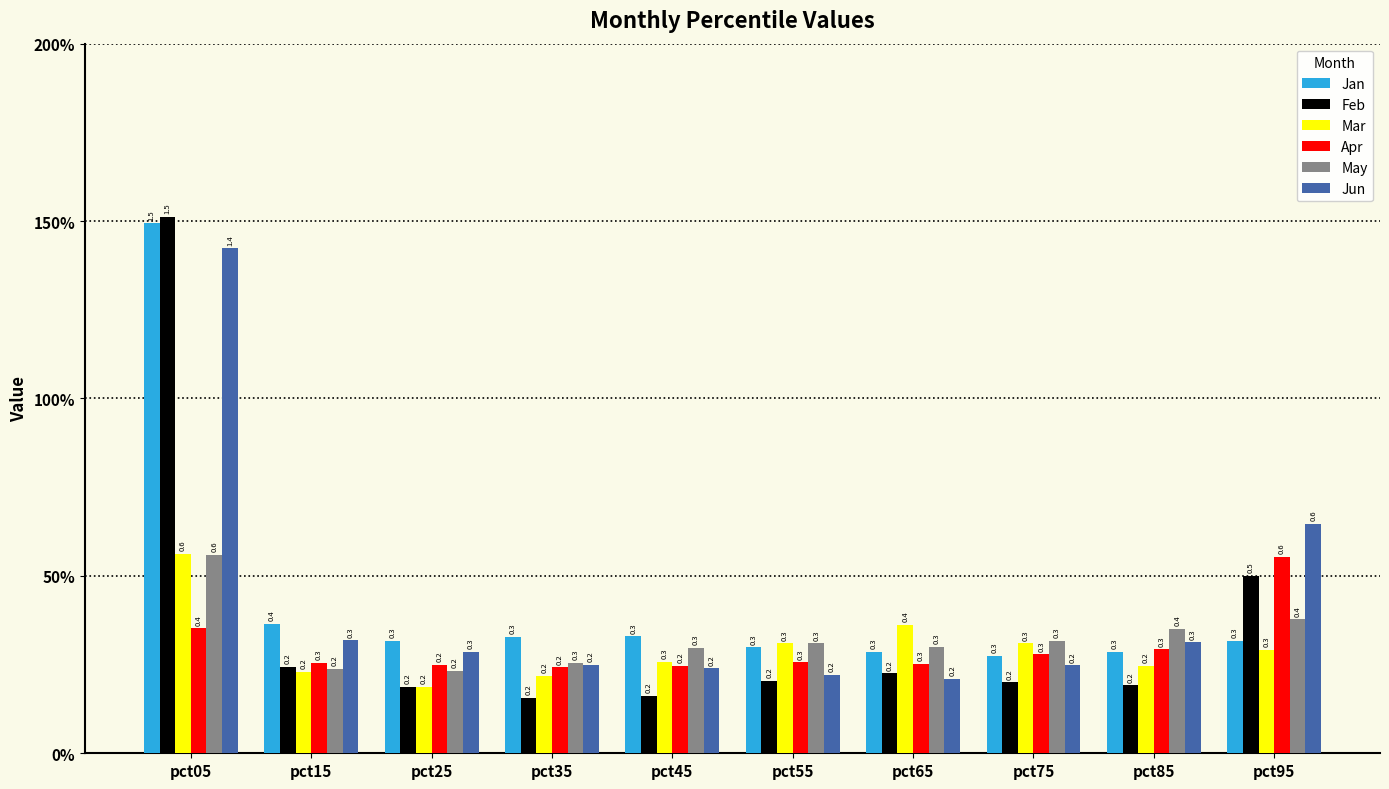

What is the value of the Apr bar at the 2nd from the left?

0.3